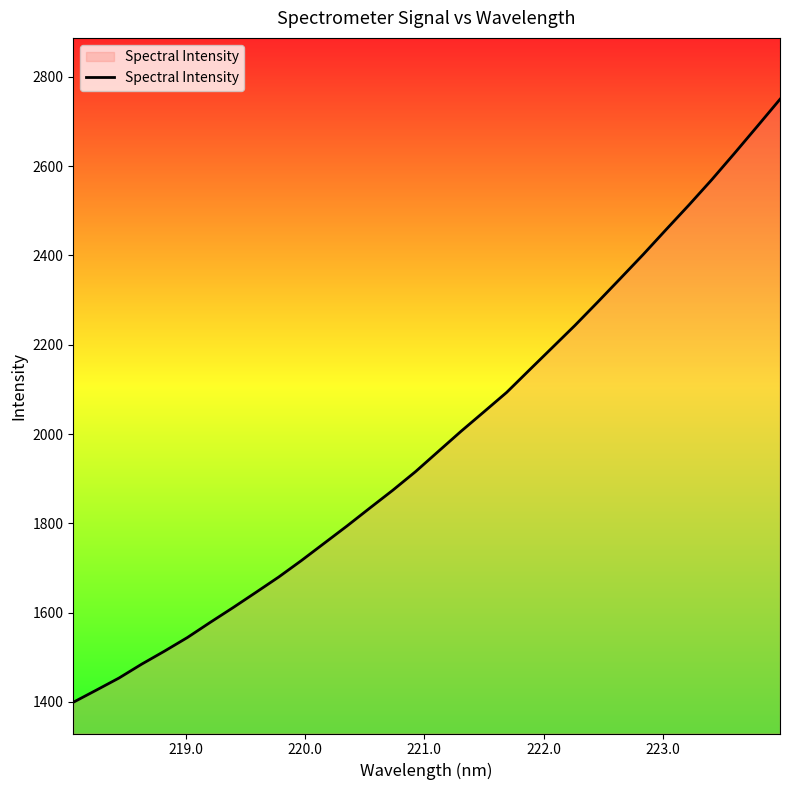

What is the maximum value shown in the chart?

2750.0